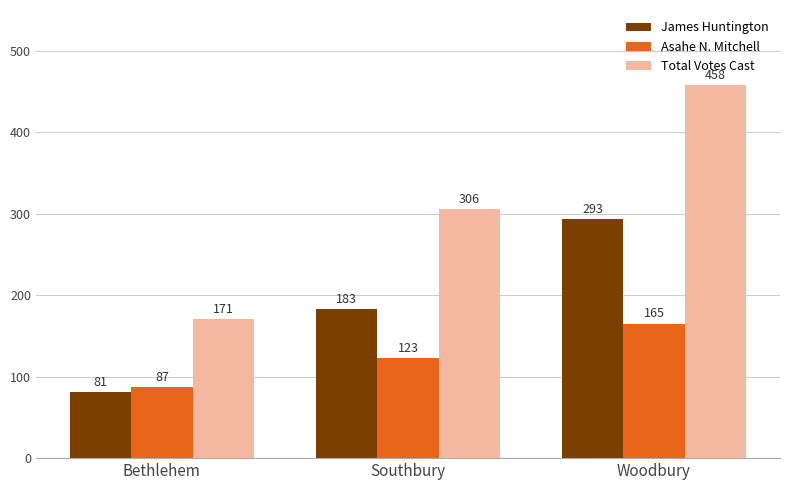

What is the difference between the maximum and minimum values in the Total Votes Cast series?

287